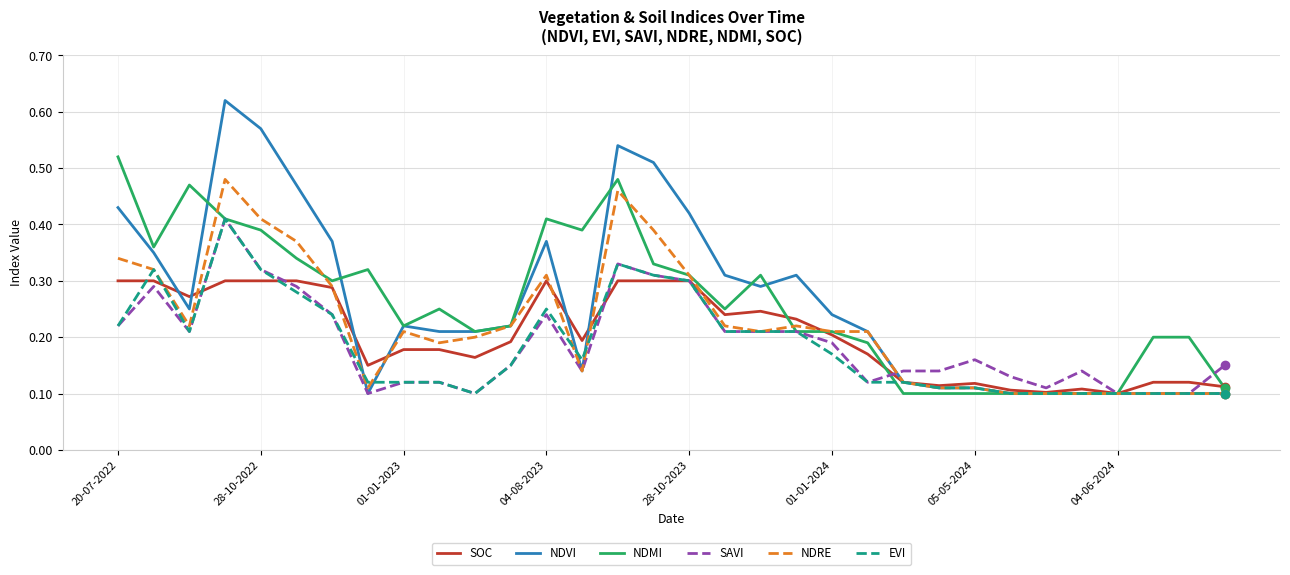

Which series has the widest spread of values?

NDVI